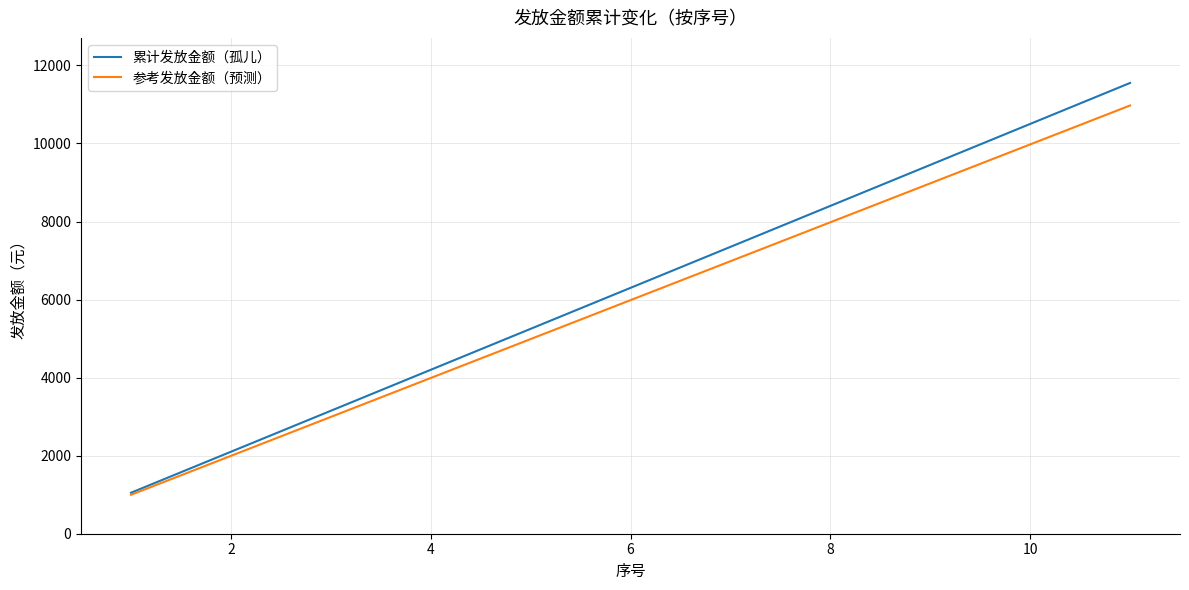

Which series has the largest range (max minus min)?

累计发放金额（孤儿）